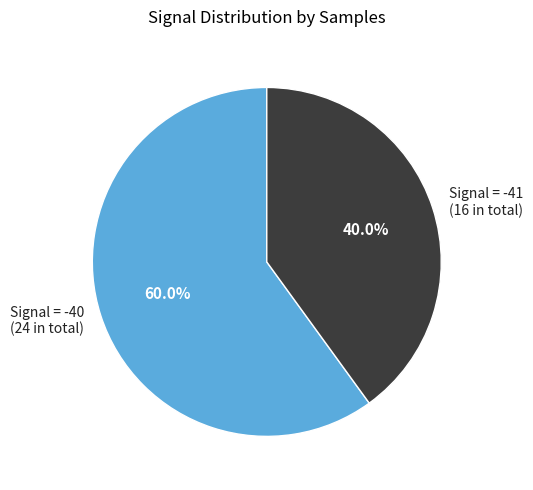

Combined, what portion of the pie is Signal = -41 (16 in total) and Signal = -40 (24 in total)?

100.0%